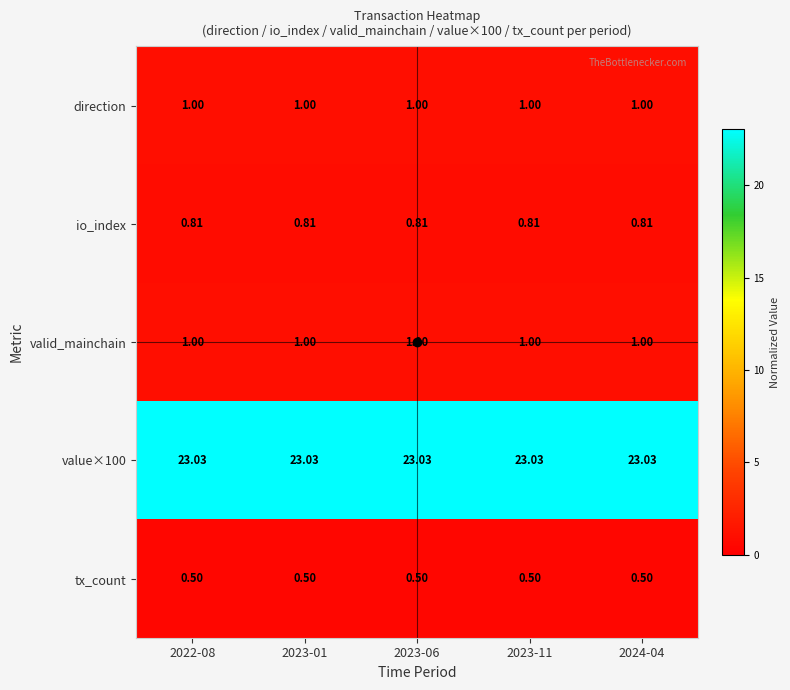

List the series in order of their peak value, highest first.

value×100, direction, valid_mainchain, io_index, tx_count